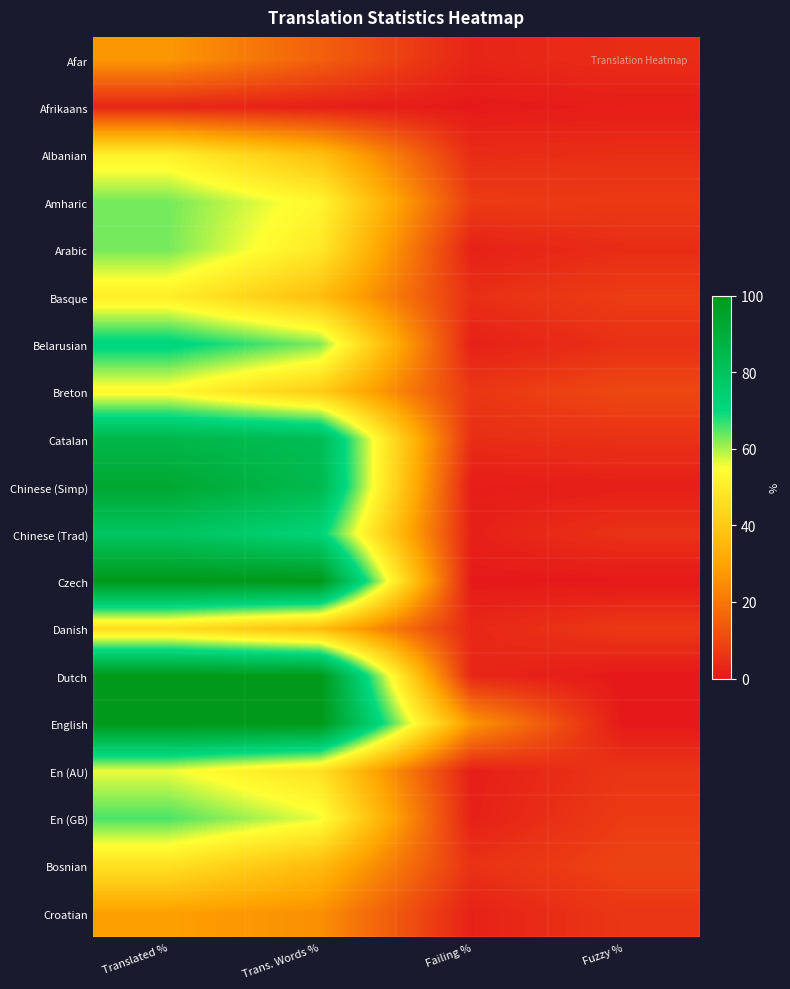

What is the spread (max minus min) of values at Trans. Words %?

98.5